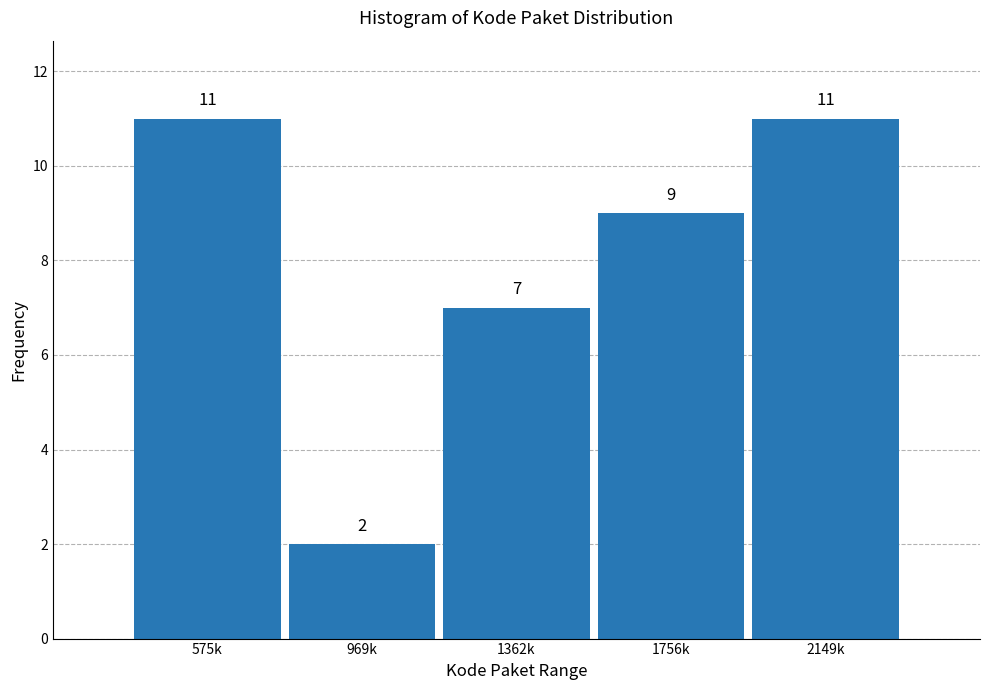

Reading left to right, transcribe all the data shown in this chart.

575k=11	969k=2	1362k=7	1756k=9	2149k=11